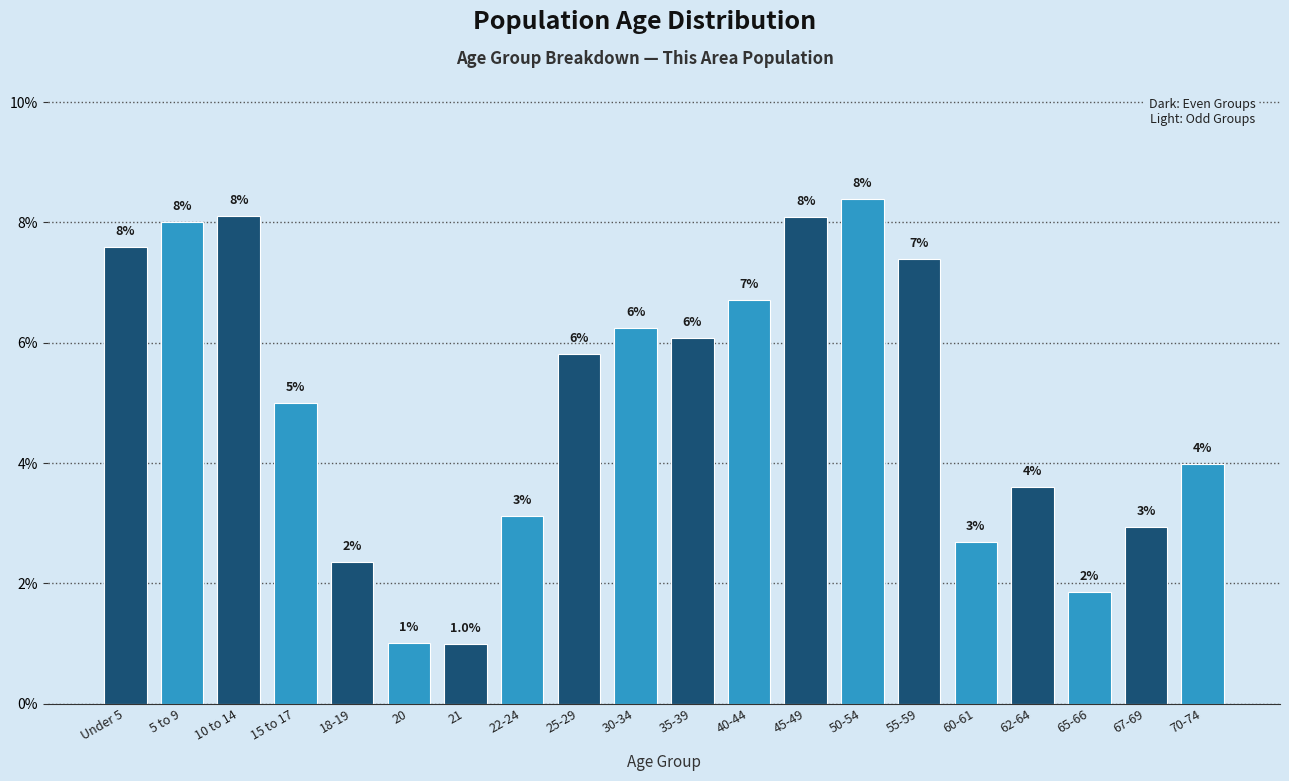

Is it true that the value at 35-39 is 6.1?

True